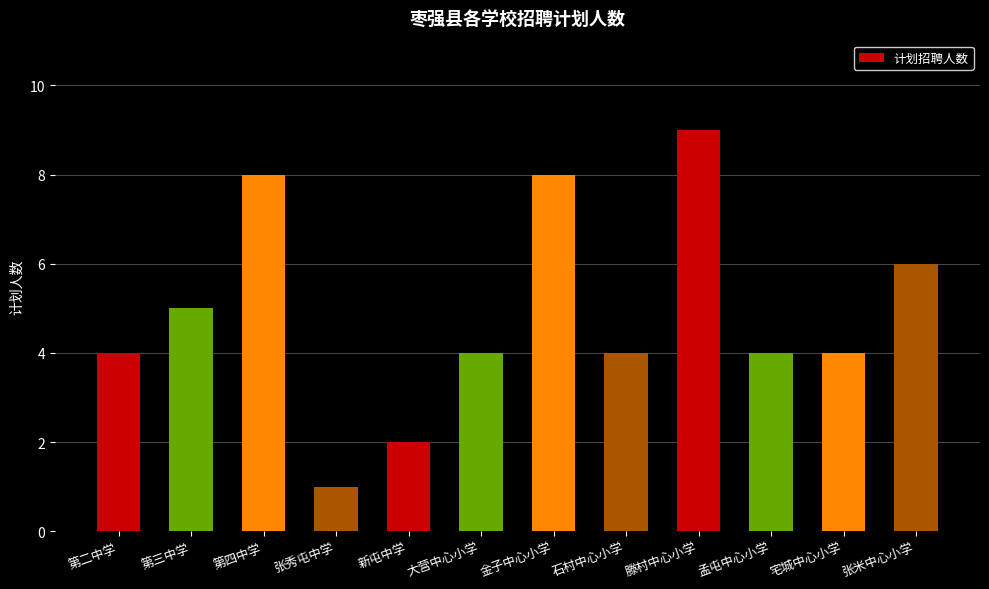

What is the label of the 8th bar from the right?

新屯中学